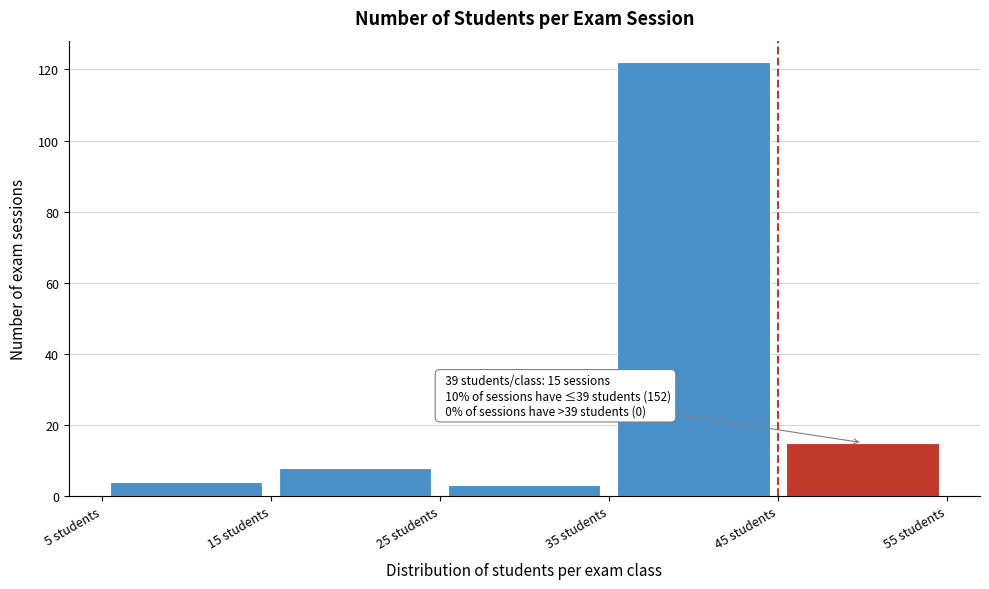

Over which range of the x-axis is the bar tallest?

35 to 45